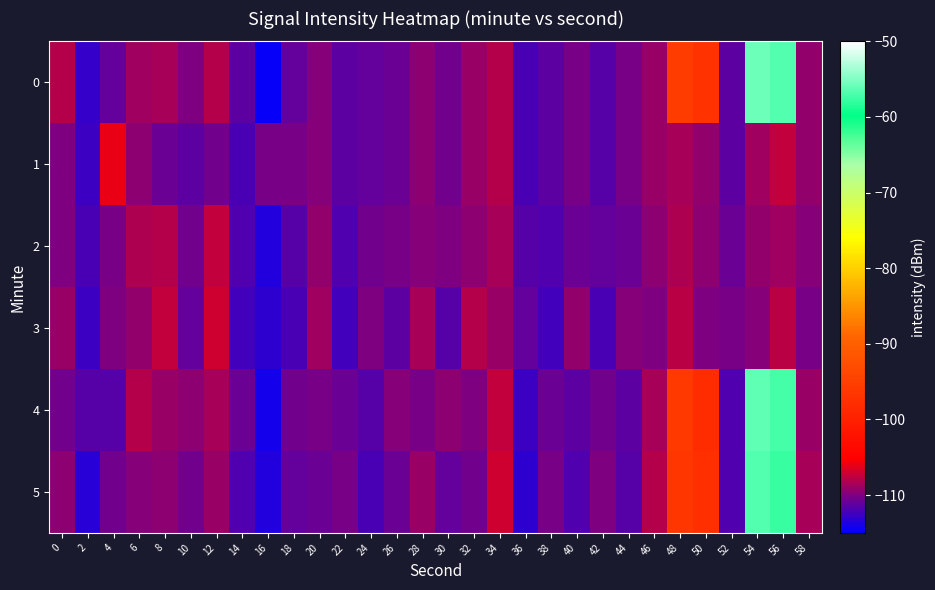

List the series in order of their peak value, lowest first.

2, 3, 1, 5, 4, 0